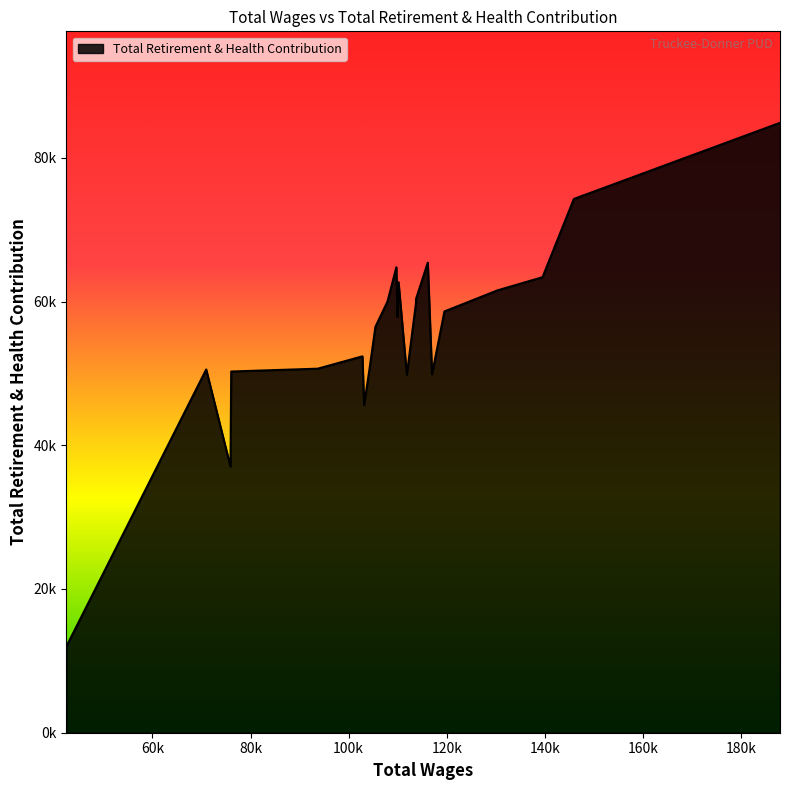

Rank the categories by value from lowest to highest.

42483.0, 75916.0, 103136.0, 111851.0, 116985.0, 76065.0, 104223.0, 70968.0, 93703.0, 102806.0, 105452.0, 109930.0, 119514.0, 113719.0, 107913.0, 113727.0, 130307.0, 110161.0, 139502.0, 109715.0, 116119.0, 145887.0, 187890.0